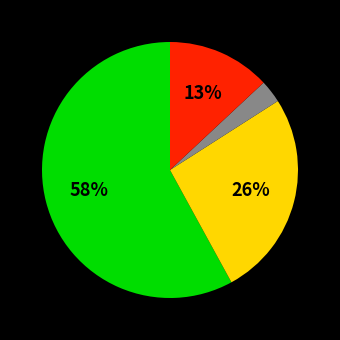

How many segments does this pie chart have?

4